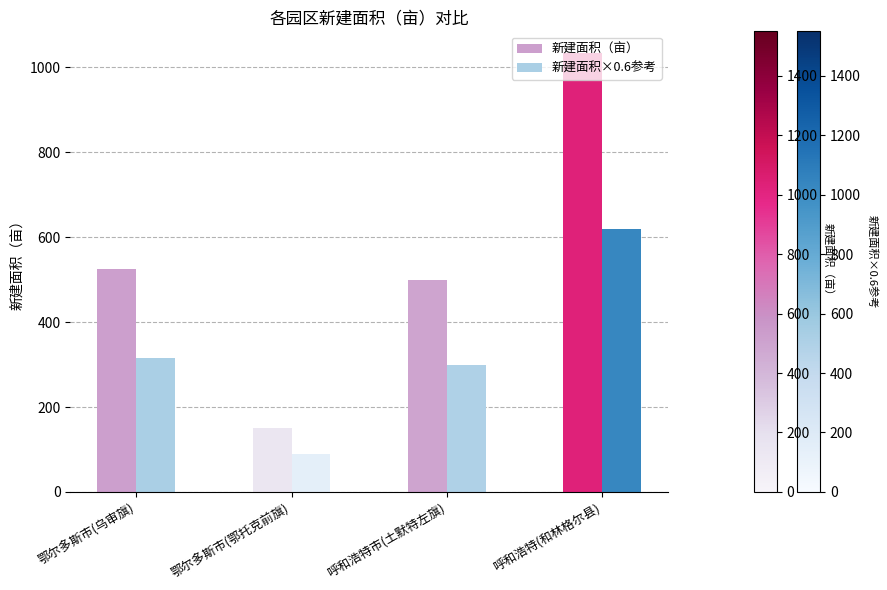

At which category is the sum across all series the highest?

呼和浩特(和林格尔县)